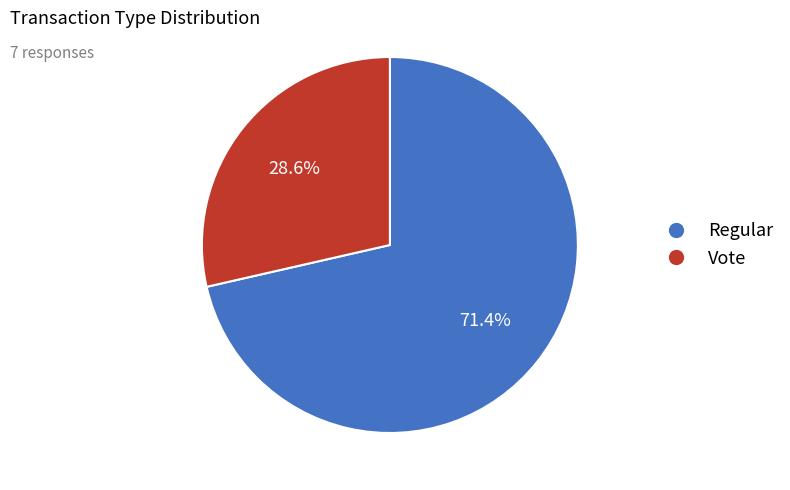

To the nearest percent, what percentage of the pie is Vote?

29%